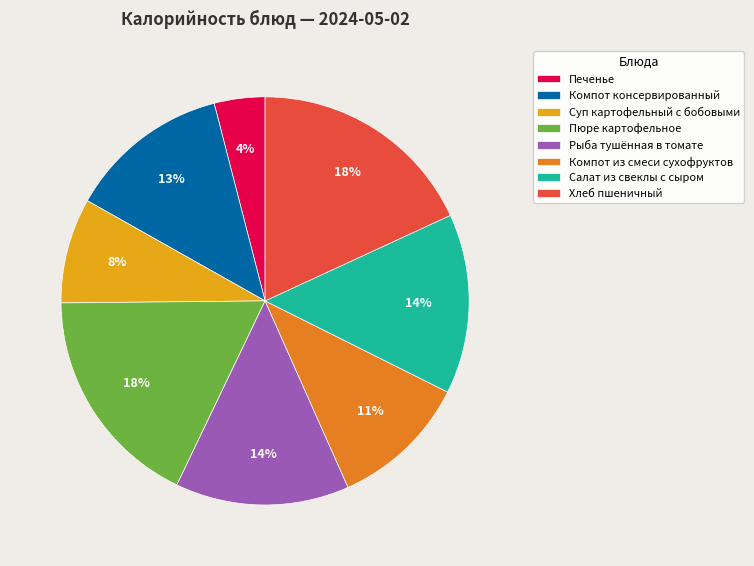

To the nearest percent, what is the average slice percentage?

12%